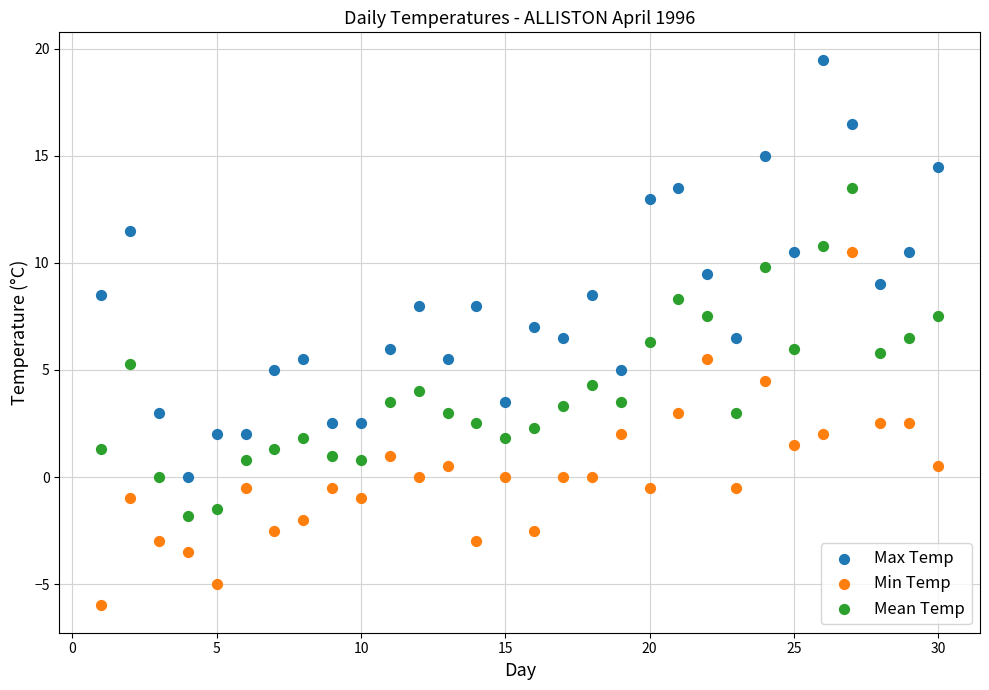

What are all the series names shown in the legend?

Max Temp, Min Temp, Mean Temp